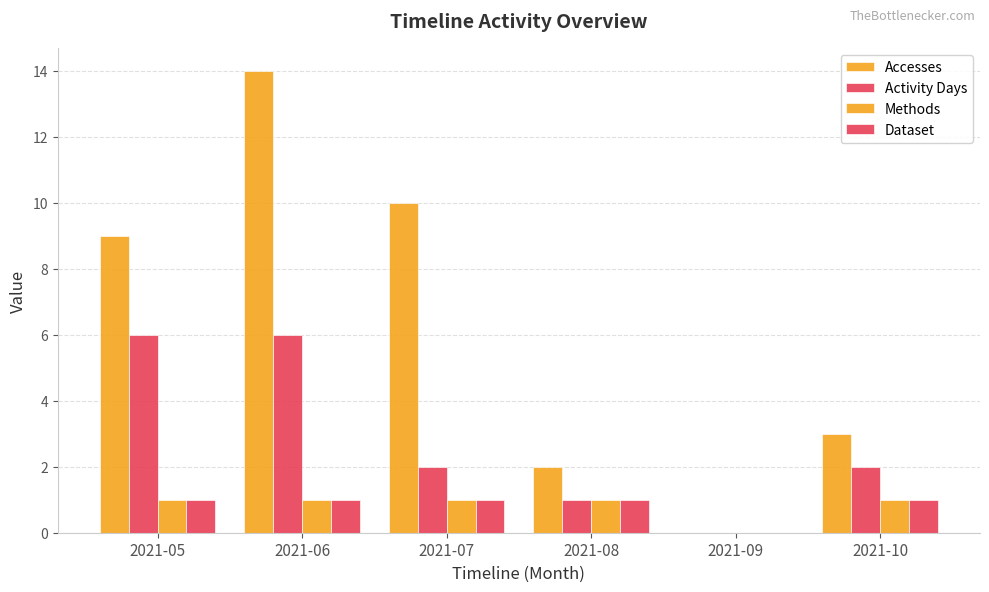

Are the bars grouped side by side (vs. stacked)?

Yes